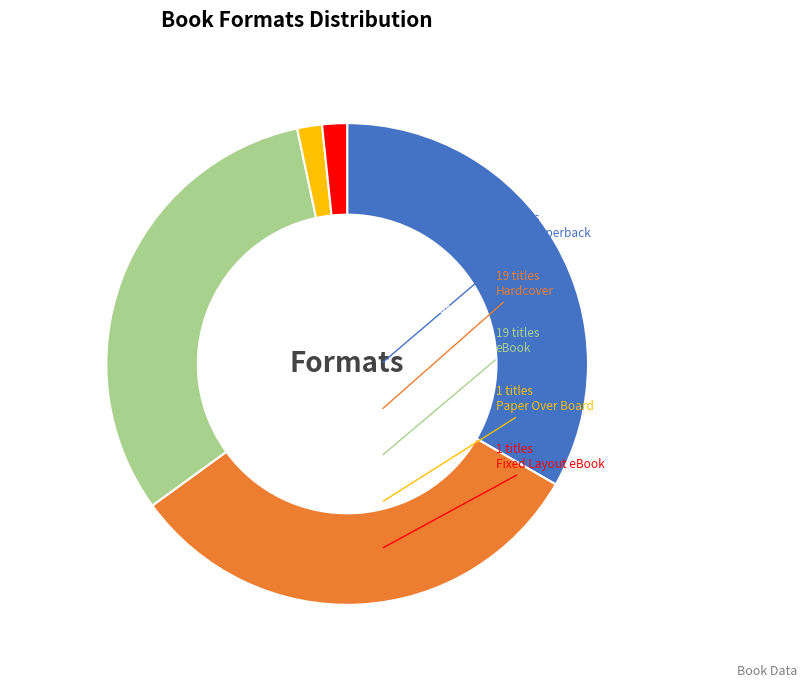

Is there any slice that represents more than half of the pie?

No